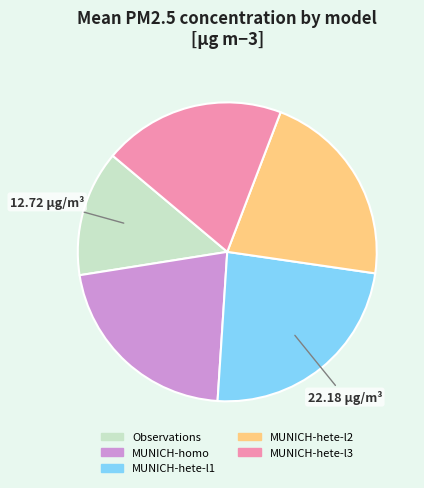

Between Observations and MUNICH-hete-l2, which is larger?

MUNICH-hete-l2